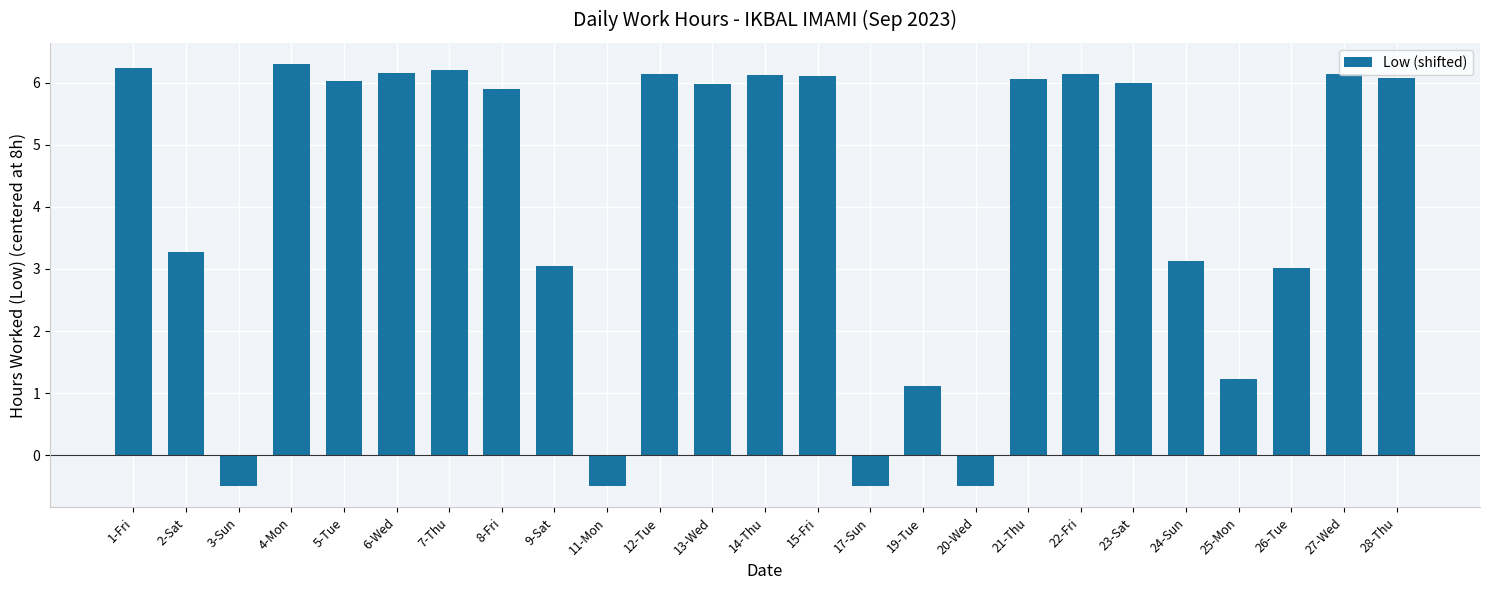

Where does the data first go above 6?

1-Fri